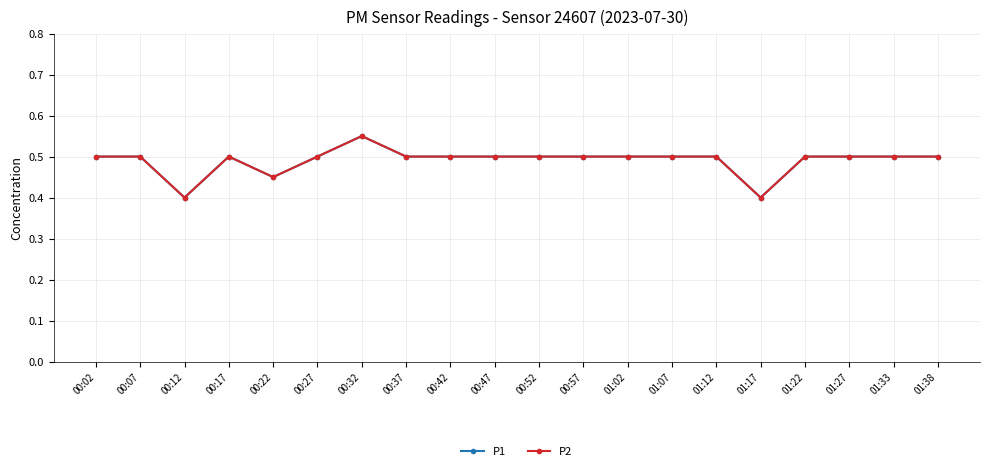

How many interior local valleys does the P1 series have?

3